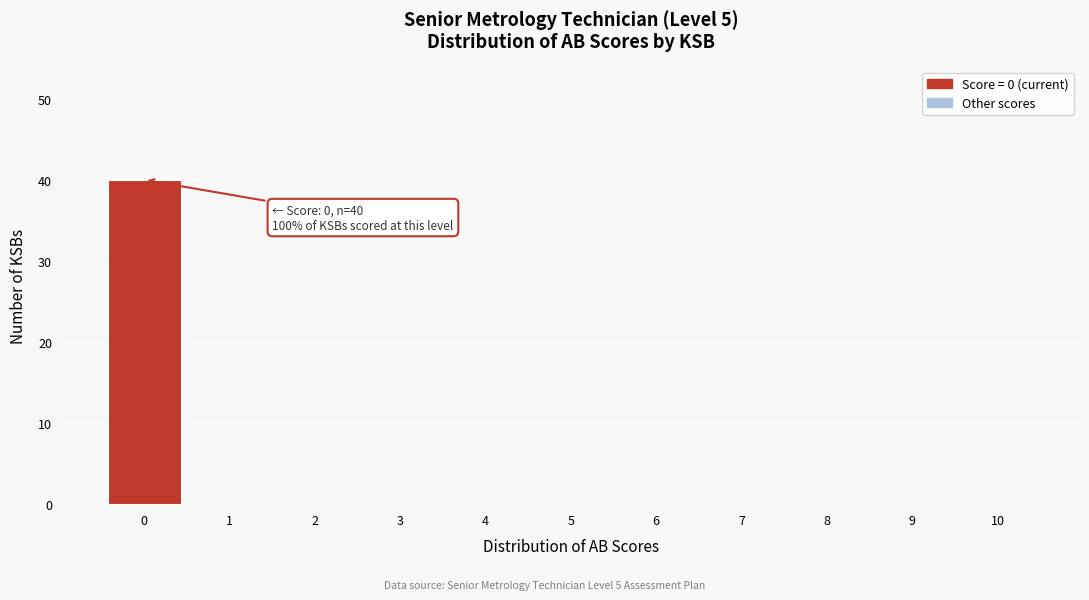

Over which range of the x-axis is the bar tallest?

-0.5 to 0.5